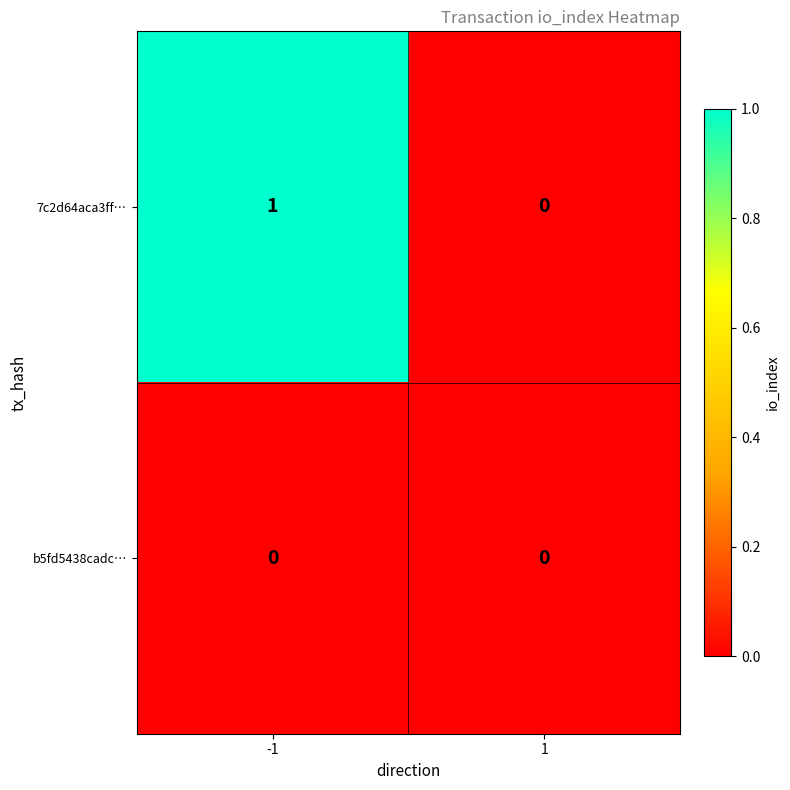

Reading left to right, transcribe all the data shown in this chart.

7c2d64aca3ff…: 1	0
b5fd5438cadc…: 0	0